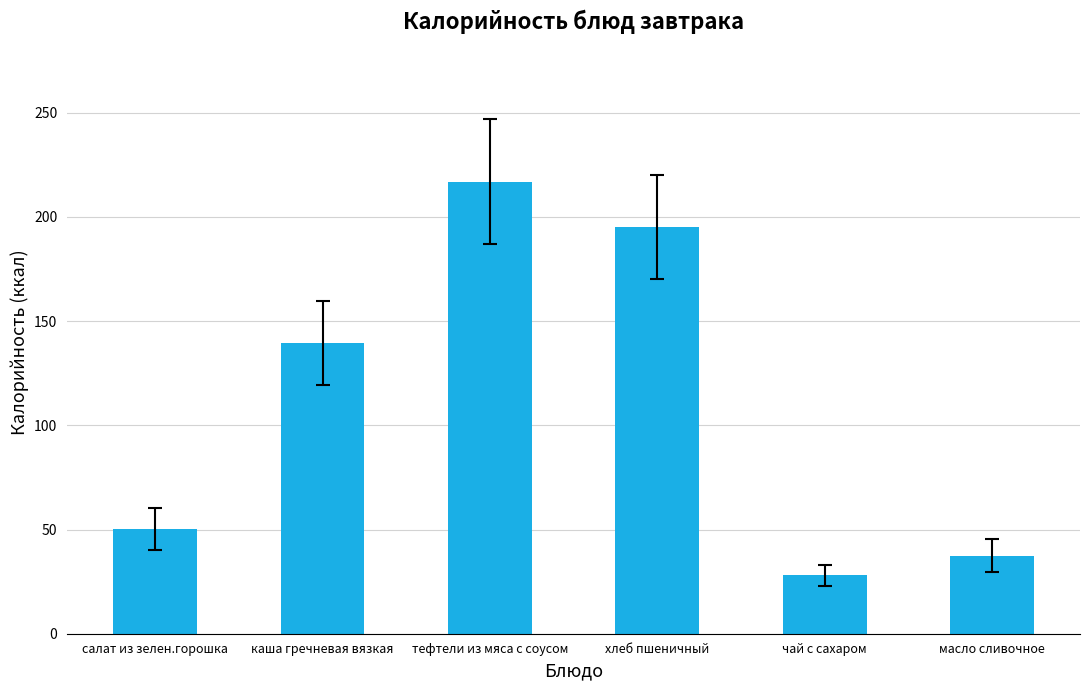

What is the change in value from салат из зелен.горошка to тефтели из мяса с соусом?

+166.8